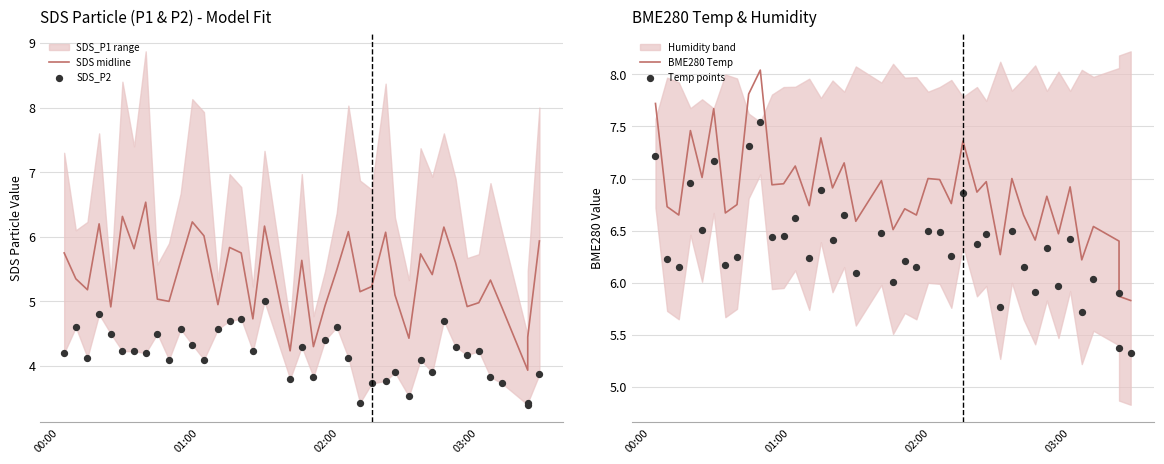

At how many categories does at least one series exceed 3?

40